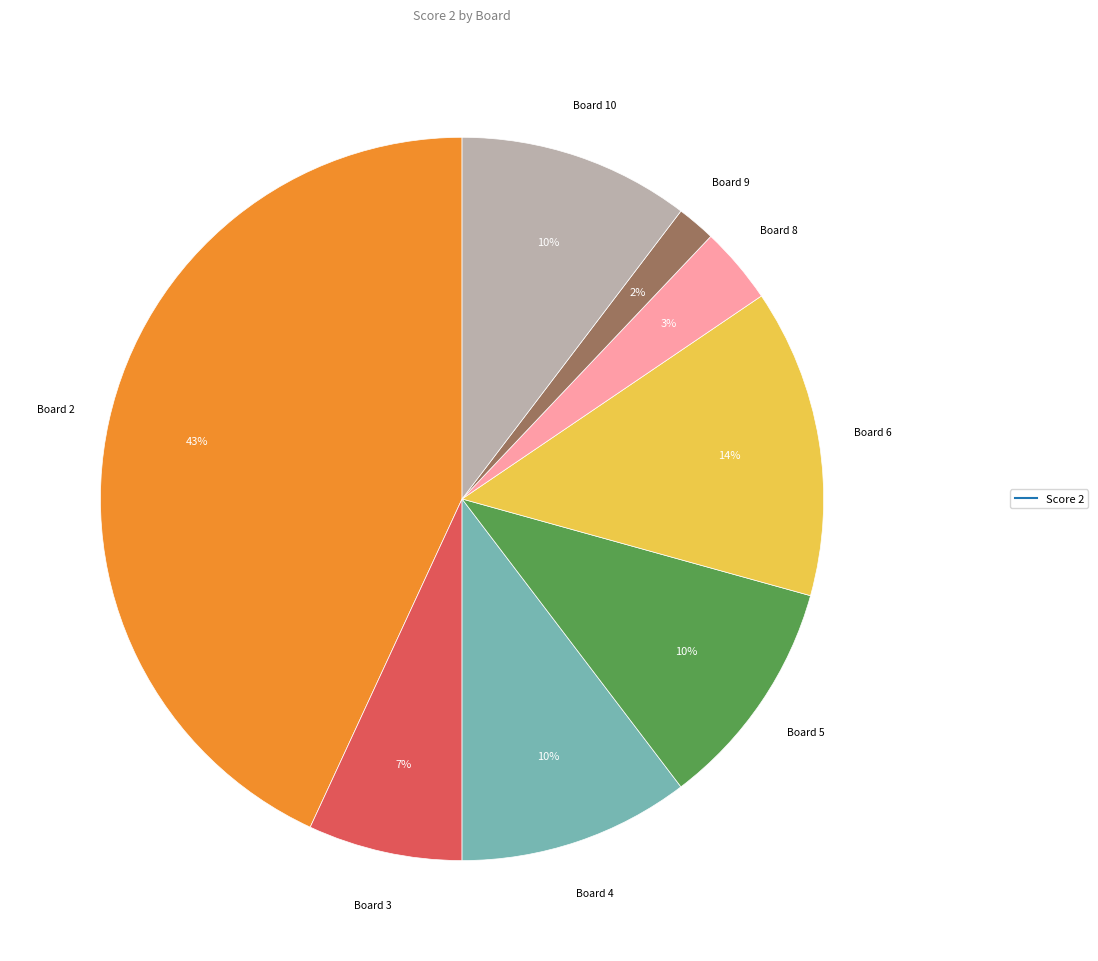

To the nearest percent, what is the average slice percentage?

12%